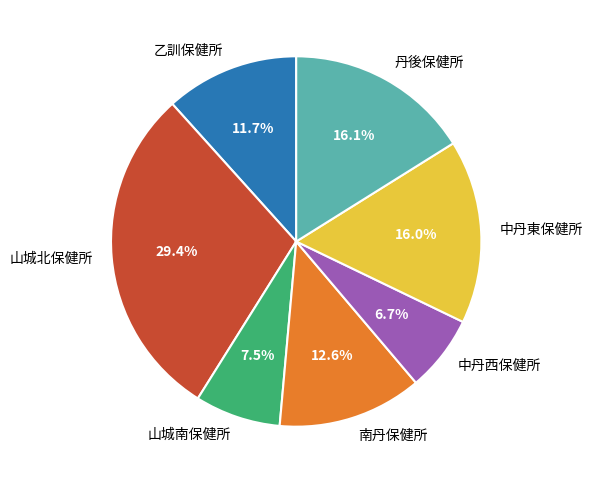

Which category has the biggest portion of the pie?

山城北保健所